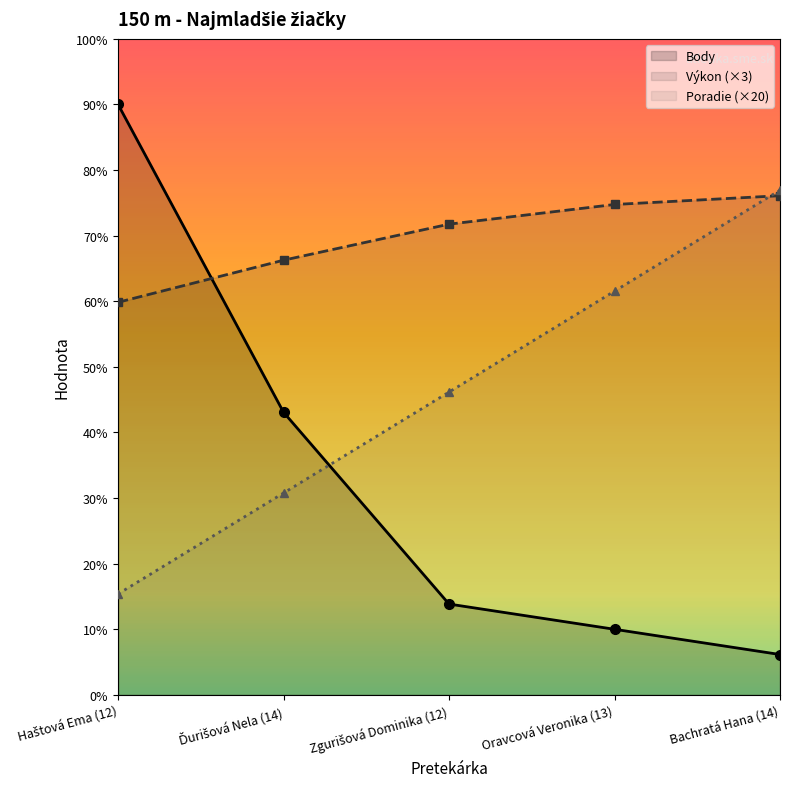

What are all the series names shown in the legend?

Body, Výkon (×3), Poradie (×20)